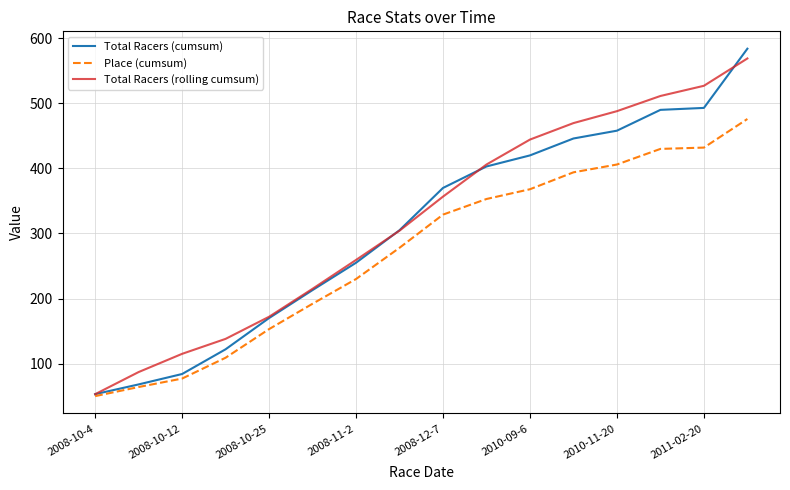

What is the highest value of the Total Racers (rolling cumsum) series?

569.0